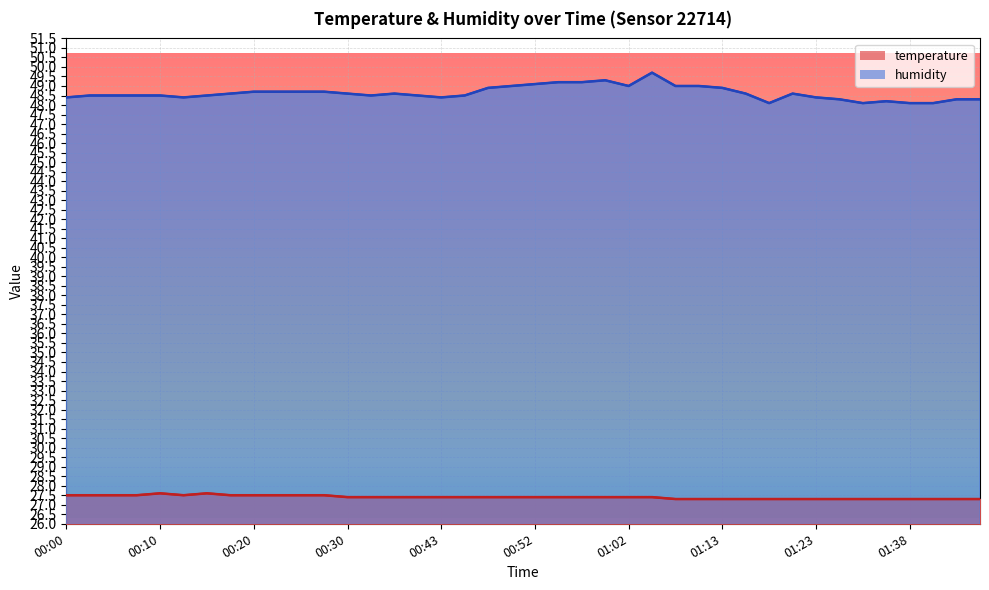

What is the average value of the humidity series?

48.6